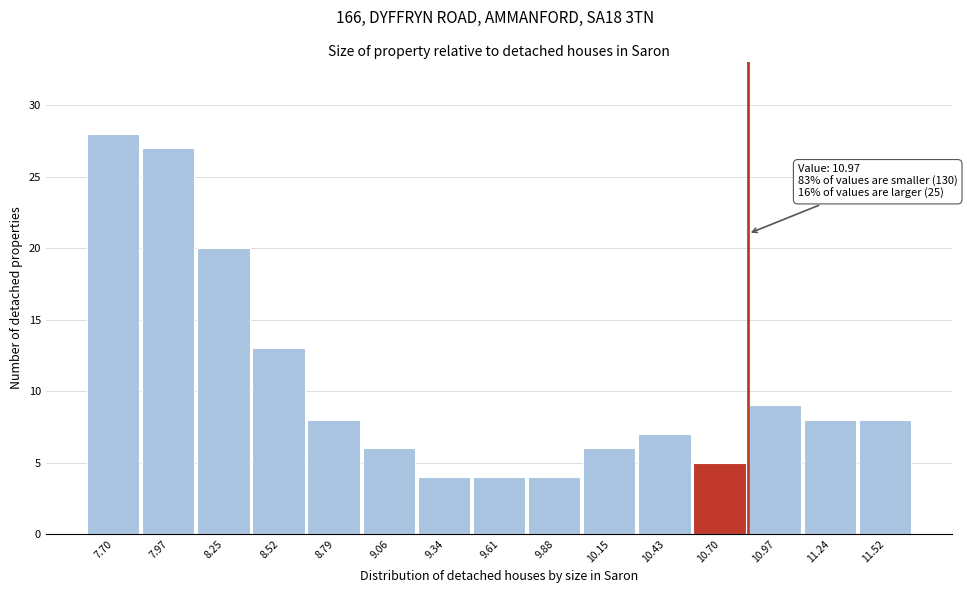

Reading left to right, transcribe all the data shown in this chart.

7.70=28	7.97=27	8.25=20	8.52=13	8.79=8	9.06=6	9.34=4	9.61=4	9.88=4	10.15=6	10.43=7	10.70=5	10.97=9	11.24=8	11.52=8